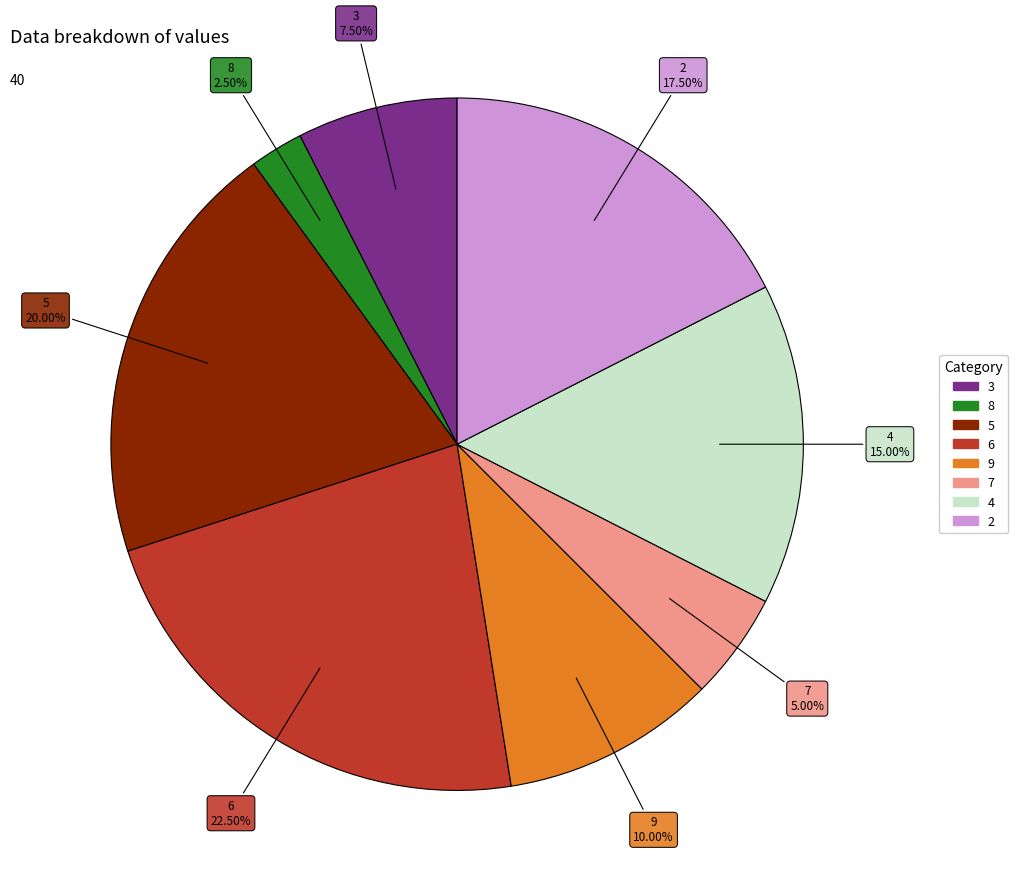

What portion of the pie excludes 8?

97.5%